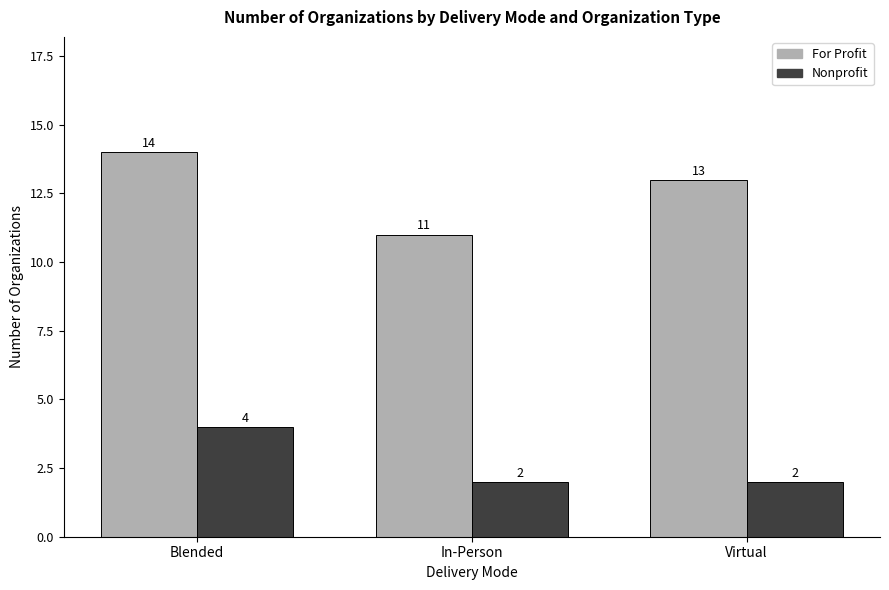

What is the spread (max minus min) of values at In-Person?

9